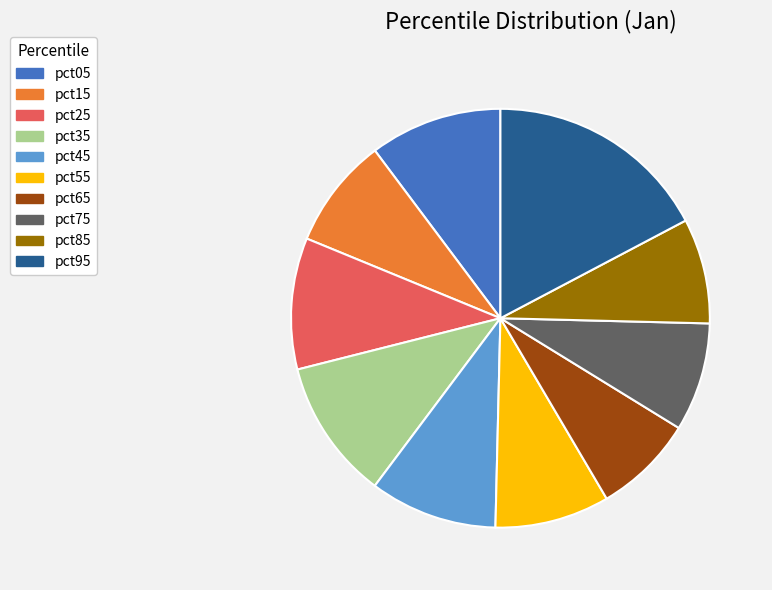

The pct75 slice represents 8% of the pie. True or false?

True